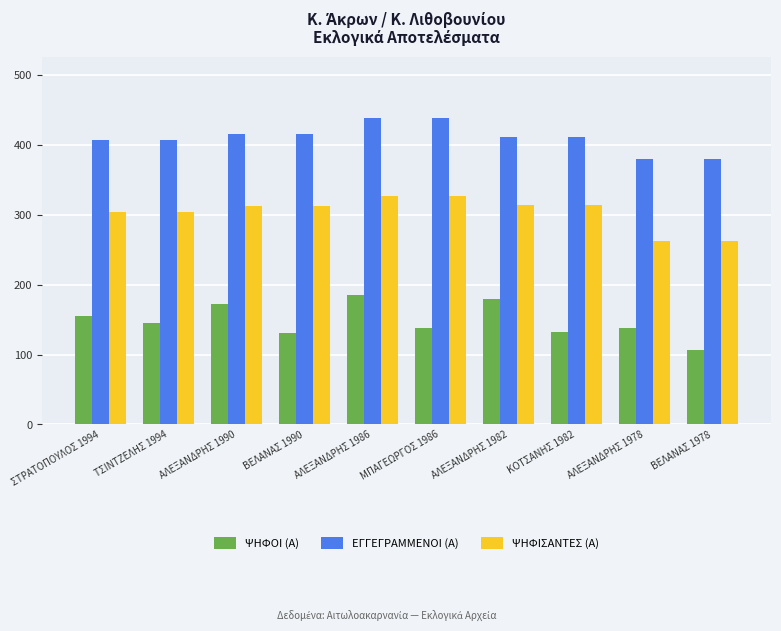

At ΑΛΕΞΑΝΔΡΗΣ 1990, list the series in order from smallest to largest.

ΨΗΦΟΙ (Α), ΨΗΦΙΣΑΝΤΕΣ (Α), ΕΓΓΕΓΡΑΜΜΕΝΟΙ (Α)